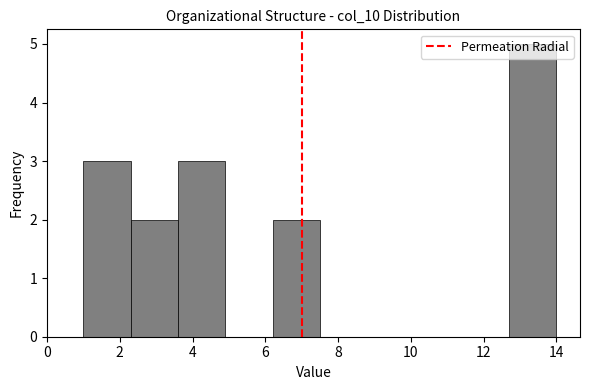

Reading left to right, list every bar in this chart as the range it spans on the x-axis followed by its height. Neither the bar edges nor the heights are printed on the chart, so give them approximately, as read against the axes.

1.0 to 2.3: 3
2.3 to 3.6: 2
3.6 to 4.9: 3
4.9 to 6.2: 0
6.2 to 7.5: 2
7.5 to 8.8: 0
8.8 to 10.1: 0
10.1 to 11.4: 0
11.4 to 12.7: 0
12.7 to 14.0: 5